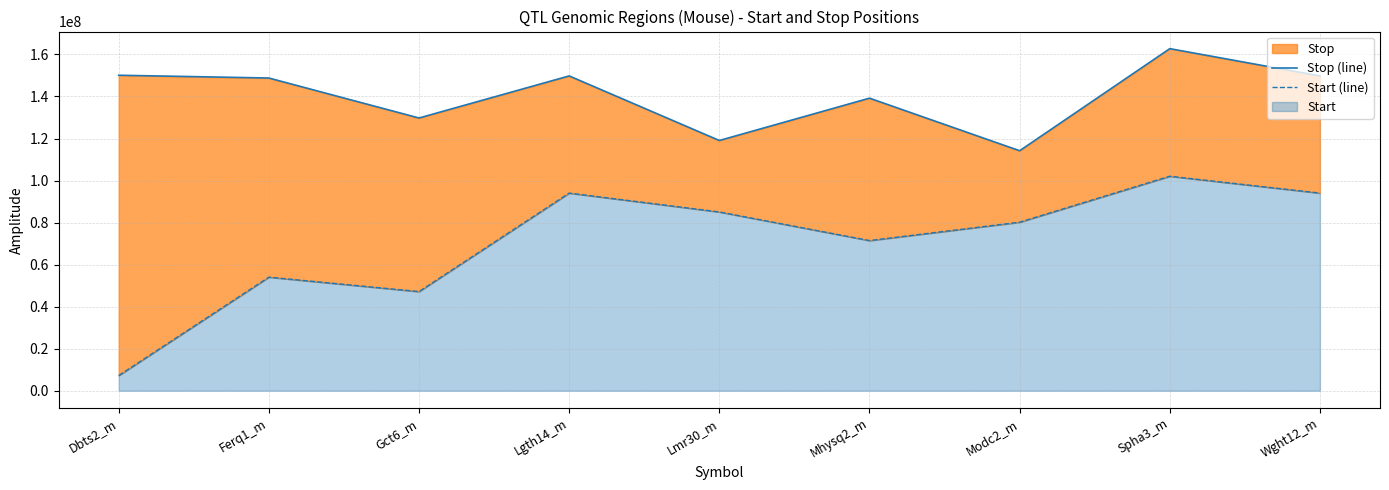

True or false: Start (line) and Stop (line) intersect in this chart.

False